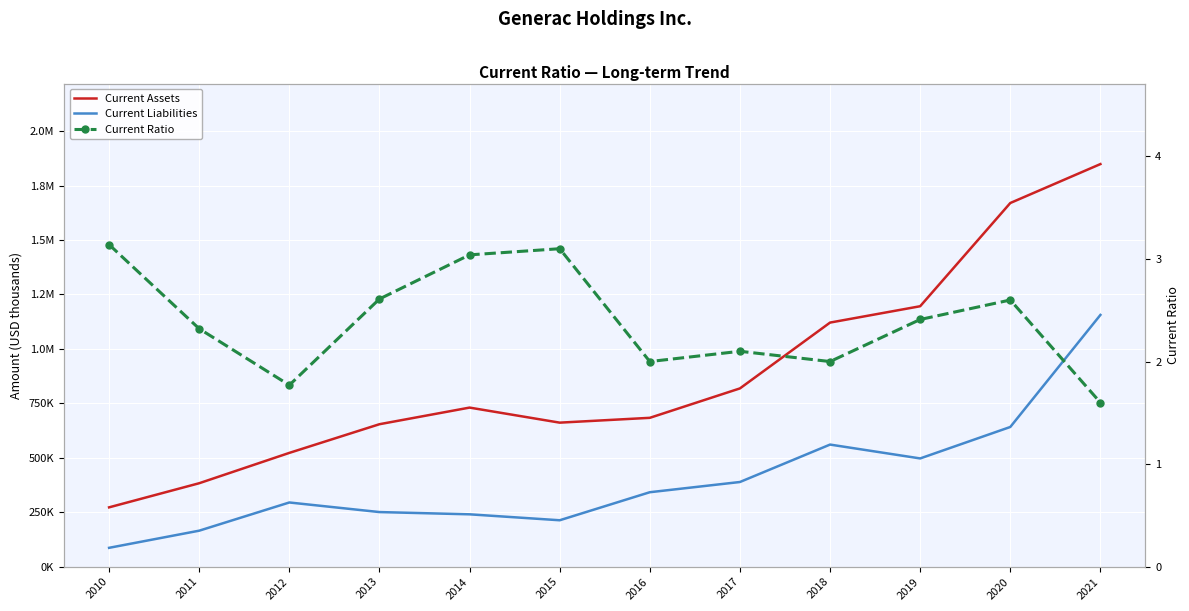

What is the maximum value for Current Assets?

1848464.0